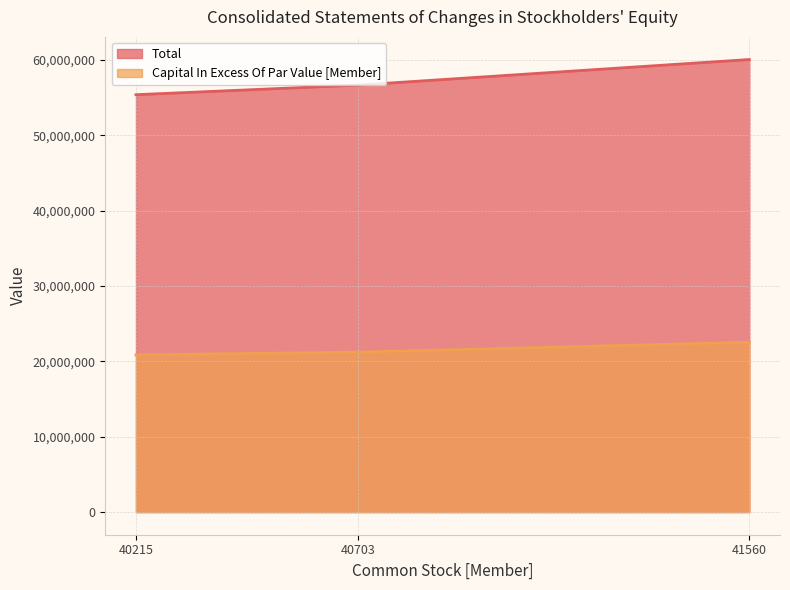

Rank the series by their average value, from lowest to highest.

Capital In Excess Of Par Value [Member], Total